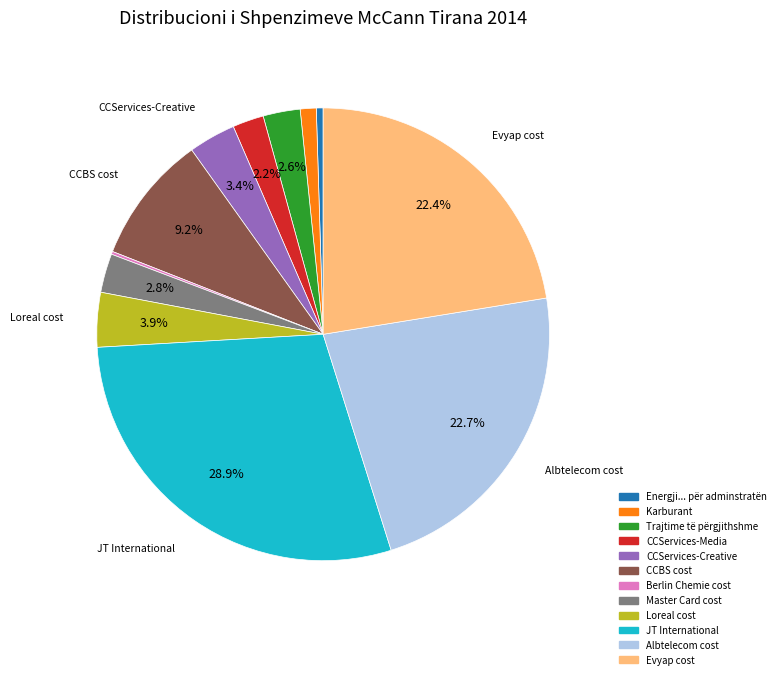

Which has a higher value, CCServices-Media or Evyap cost?

Evyap cost